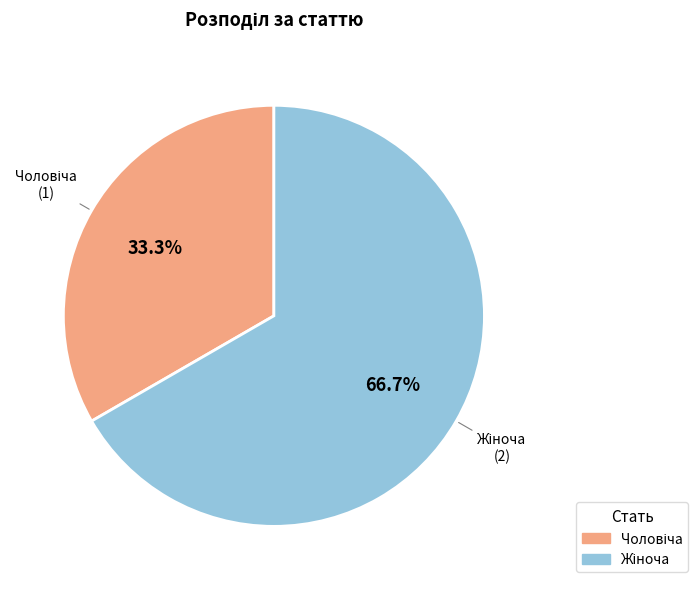

Is there a majority slice in this chart?

Yes